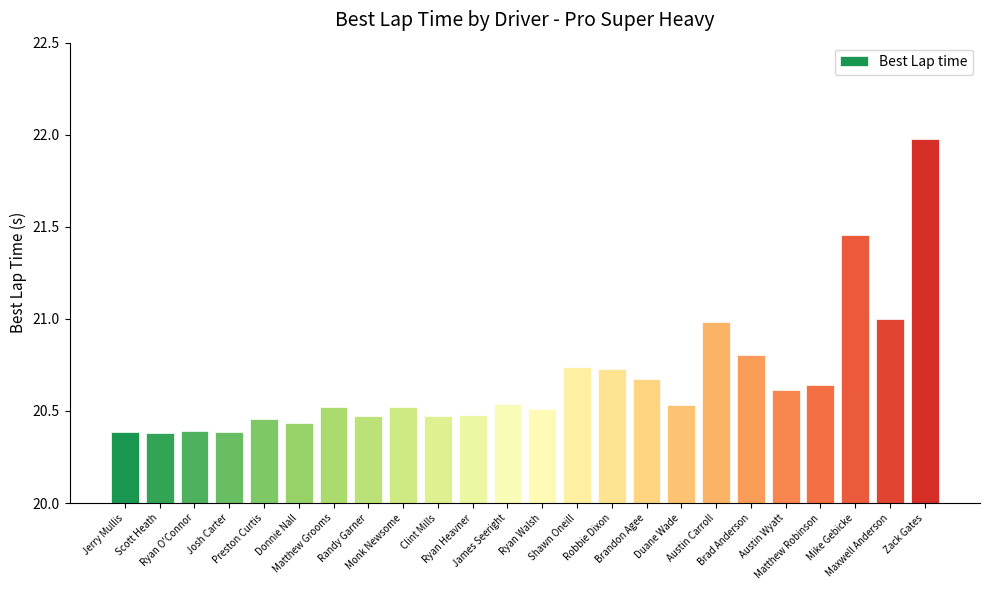

The value at Donnie Nall is 20.4. True or false?

True